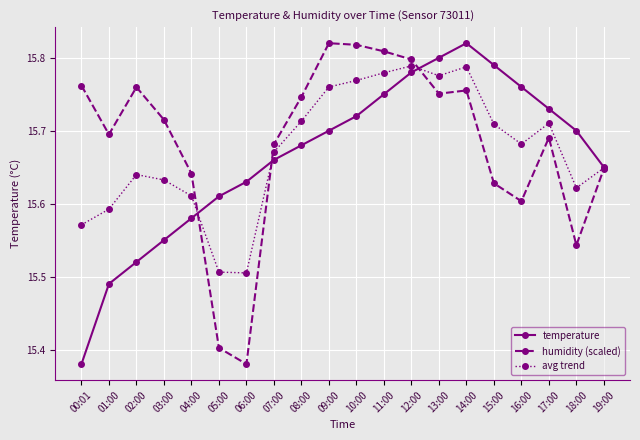

Which series changed the most between 07:00 and 14:00?

temperature